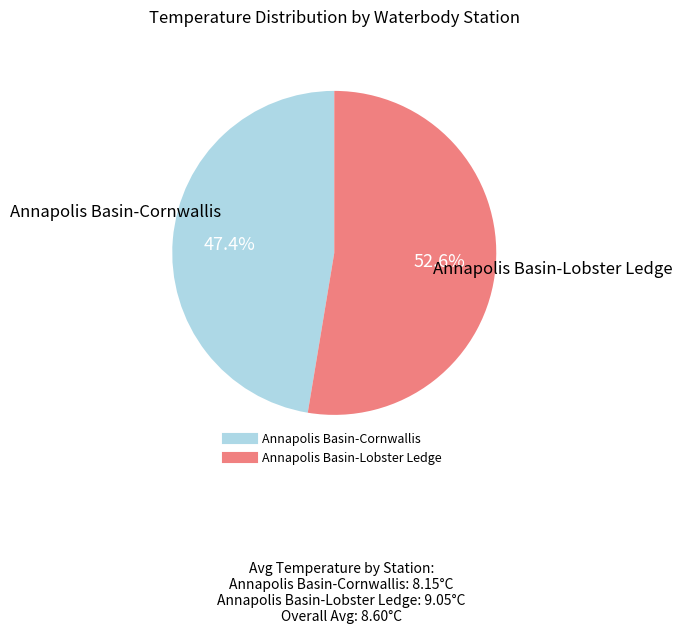

Is it true that Annapolis Basin-Lobster Ledge is 53% of the pie?

True